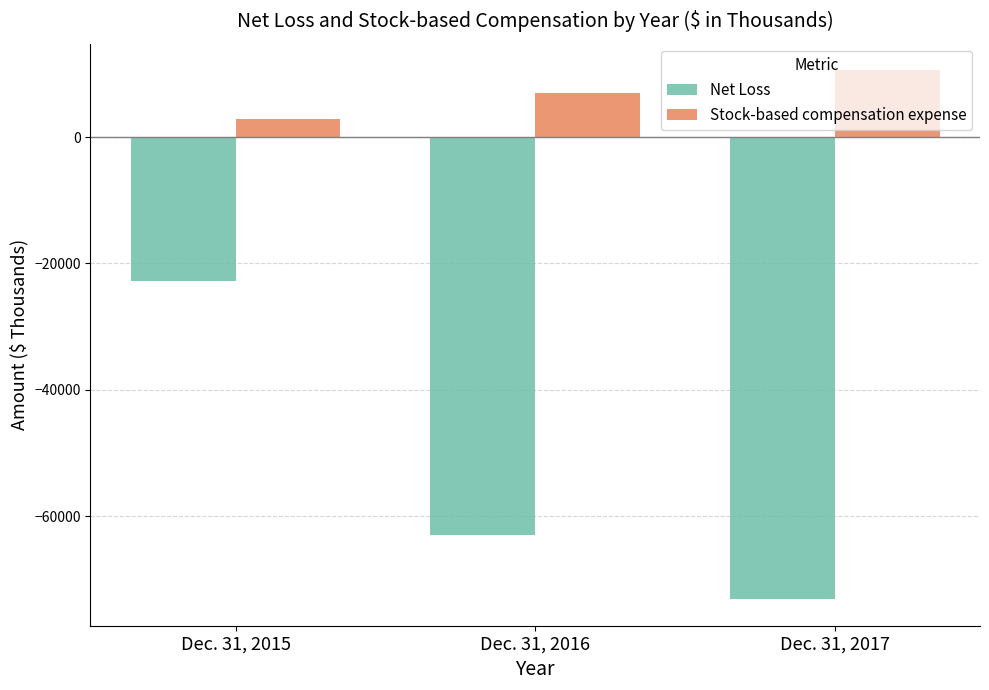

Does the chart contain any negative values?

Yes